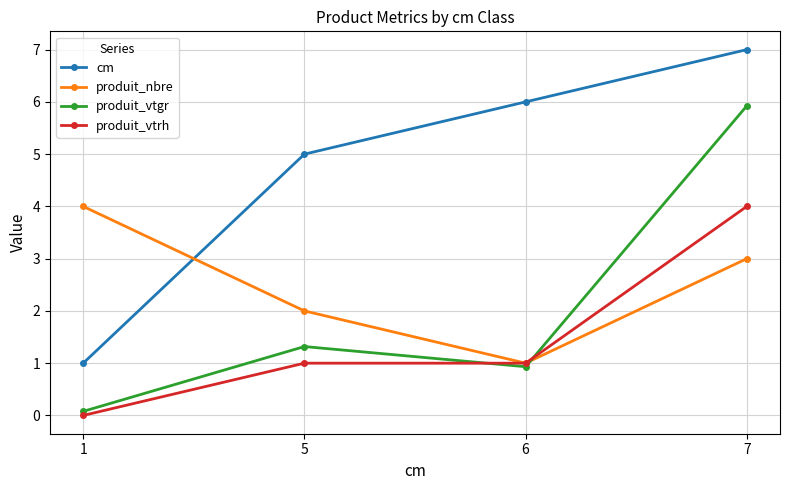

At how many categories does at least one series exceed 3?

4